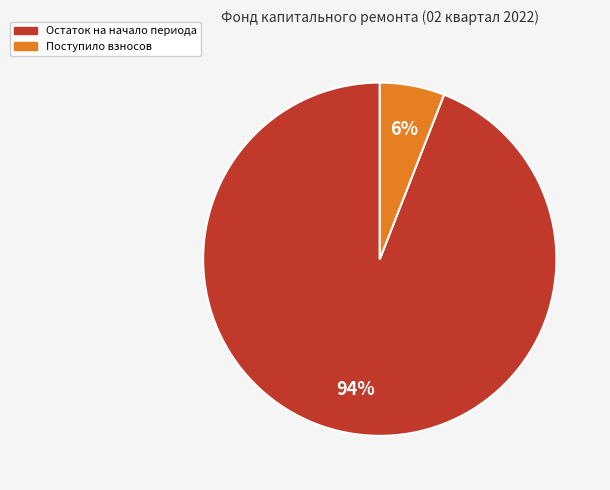

To the nearest percent, what is the average slice percentage?

50%